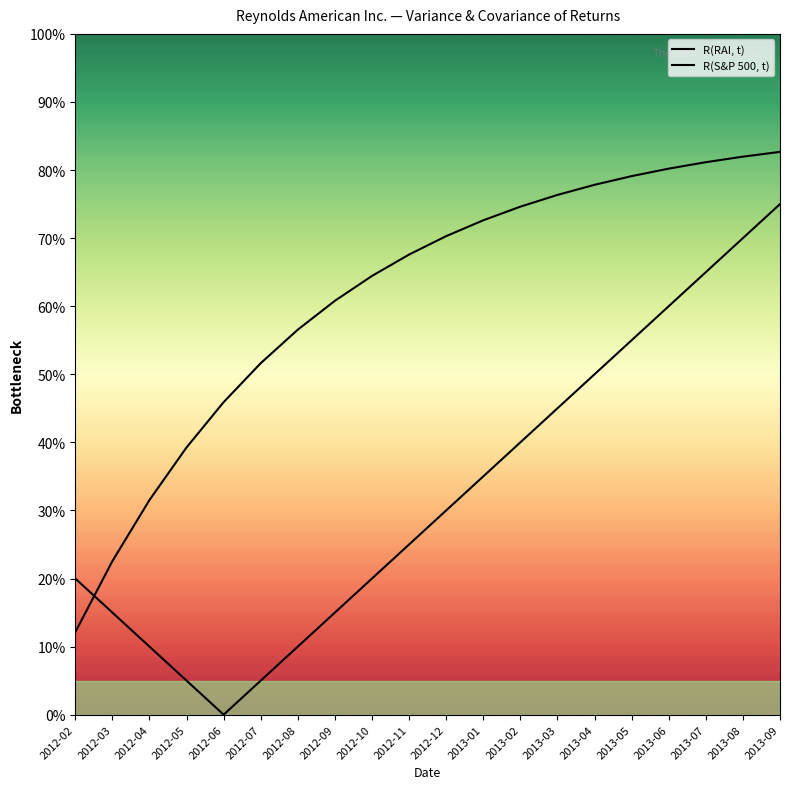

In R(RAI, t), how many points are lower than both neighbors (excluding endpoints)?

1